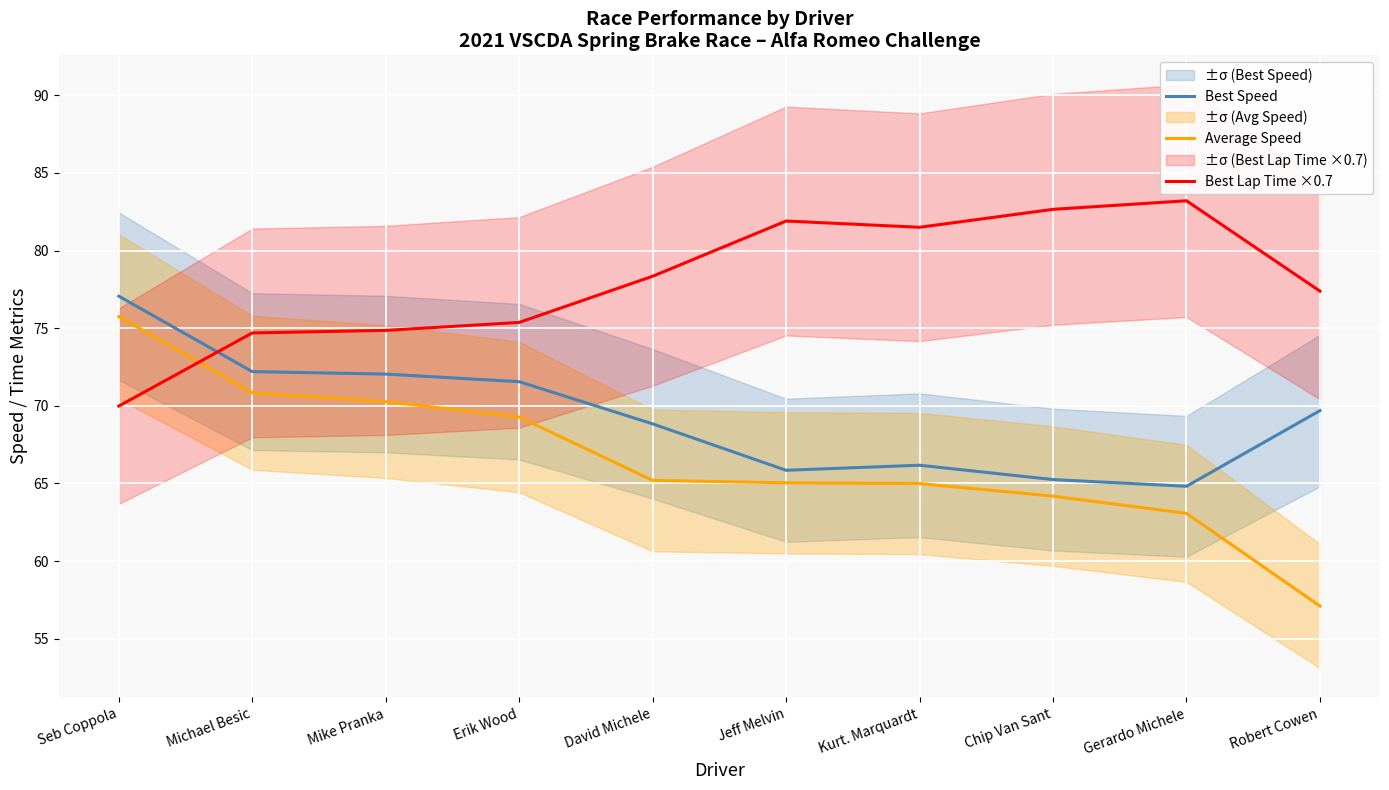

True or false: Best Speed and Average Speed intersect in this chart.

False